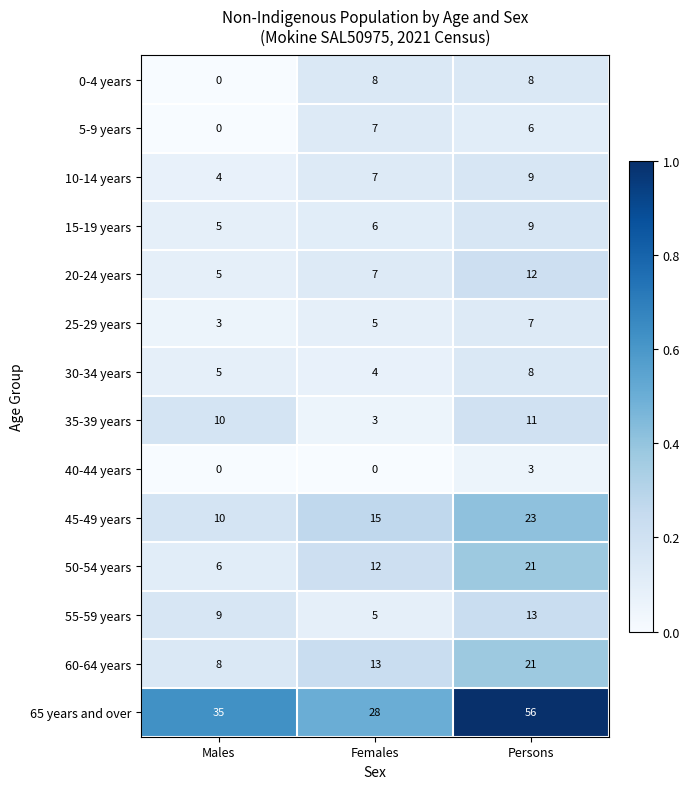

At which category is the sum across all series the highest?

Persons